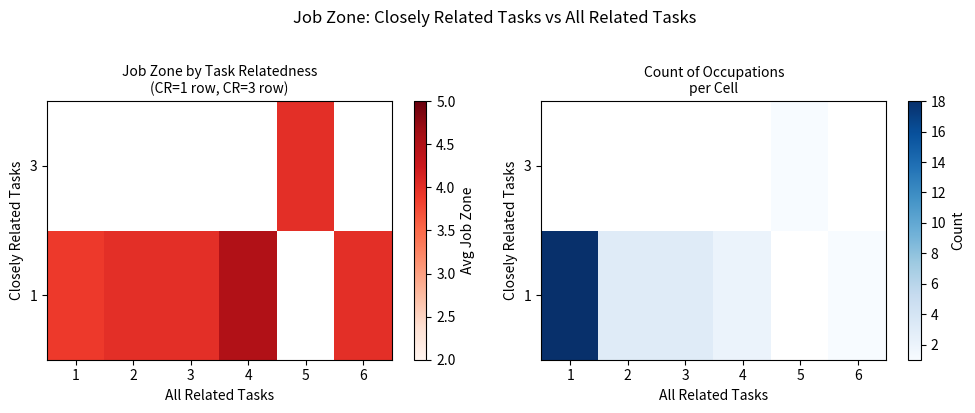

Rank the series by their maximum value, from lowest to highest.

1, 3